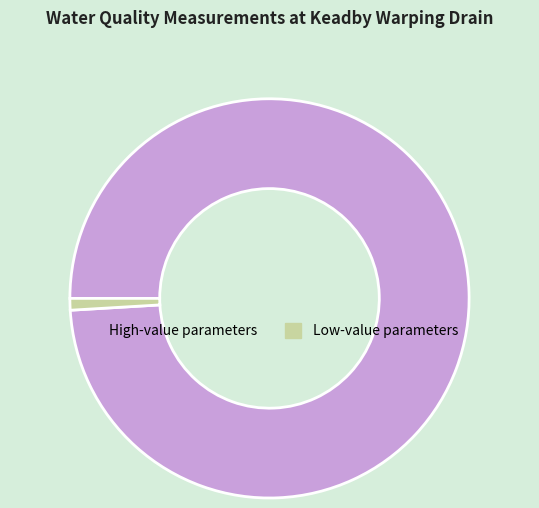

The High-value parameters slice represents 89% of the pie. True or false?

False